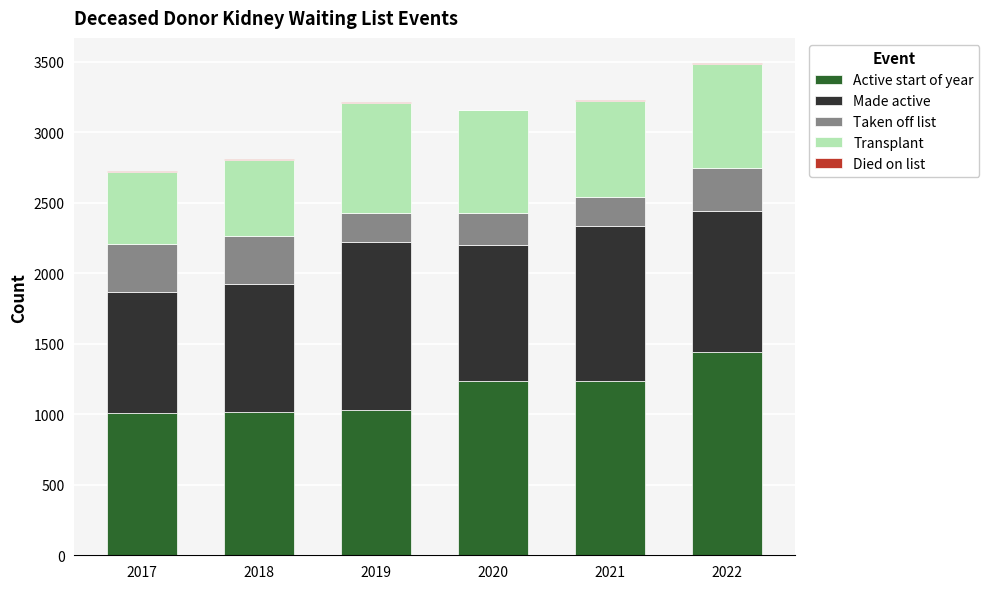

What is the highest value of the Active start of year series?

1443